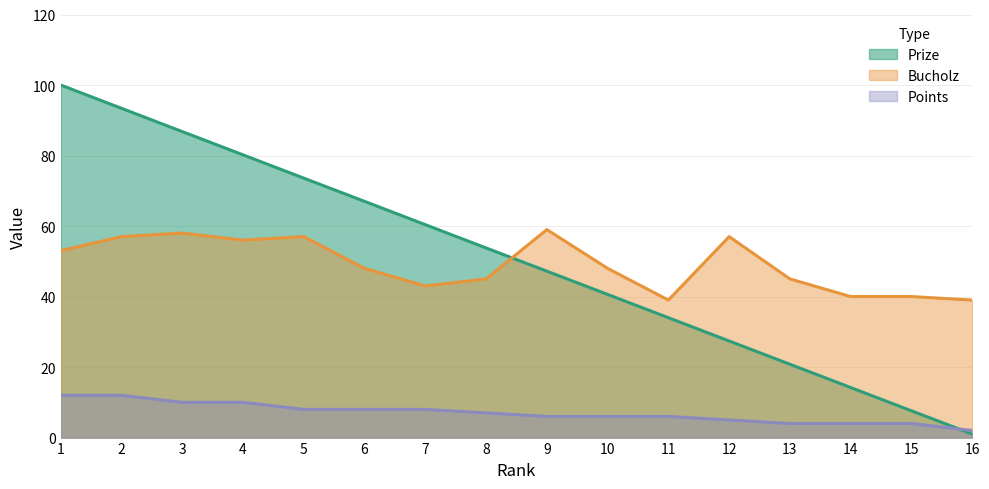

What is the sum of all Bucholz values?

784.0